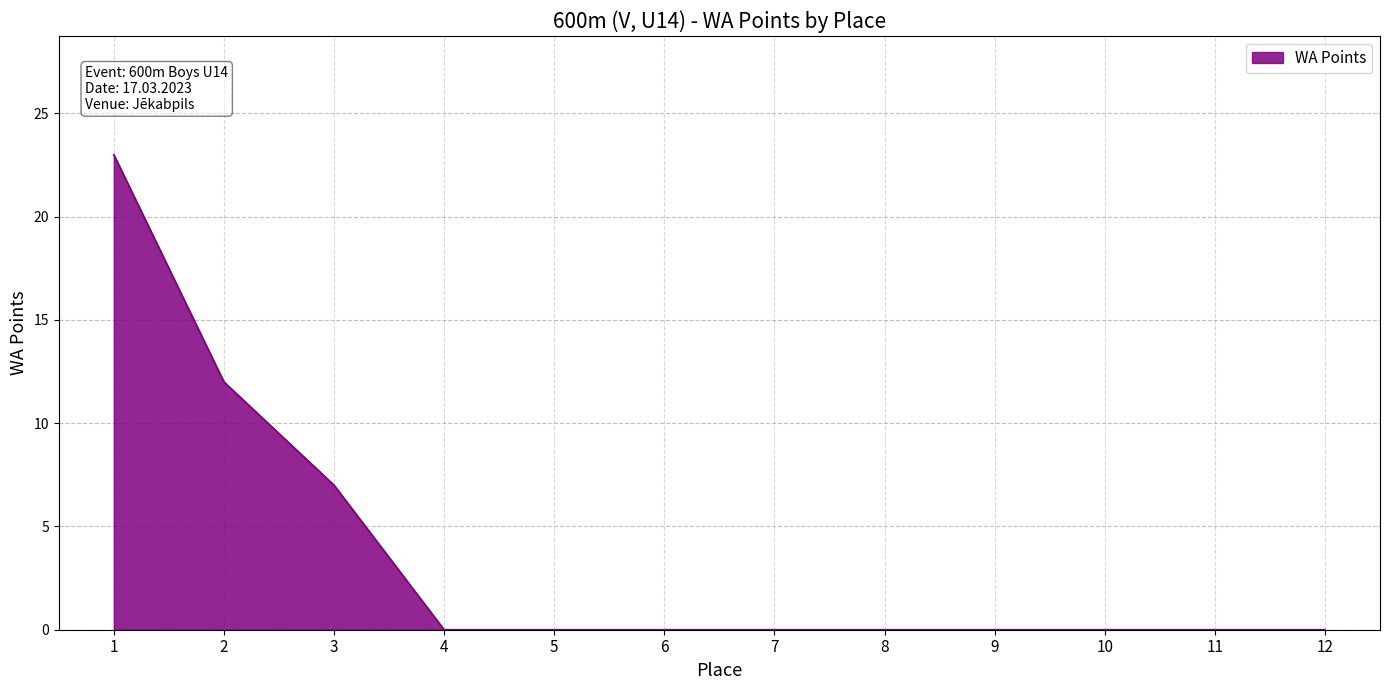

Is it true that the value at 11 is -9?

False